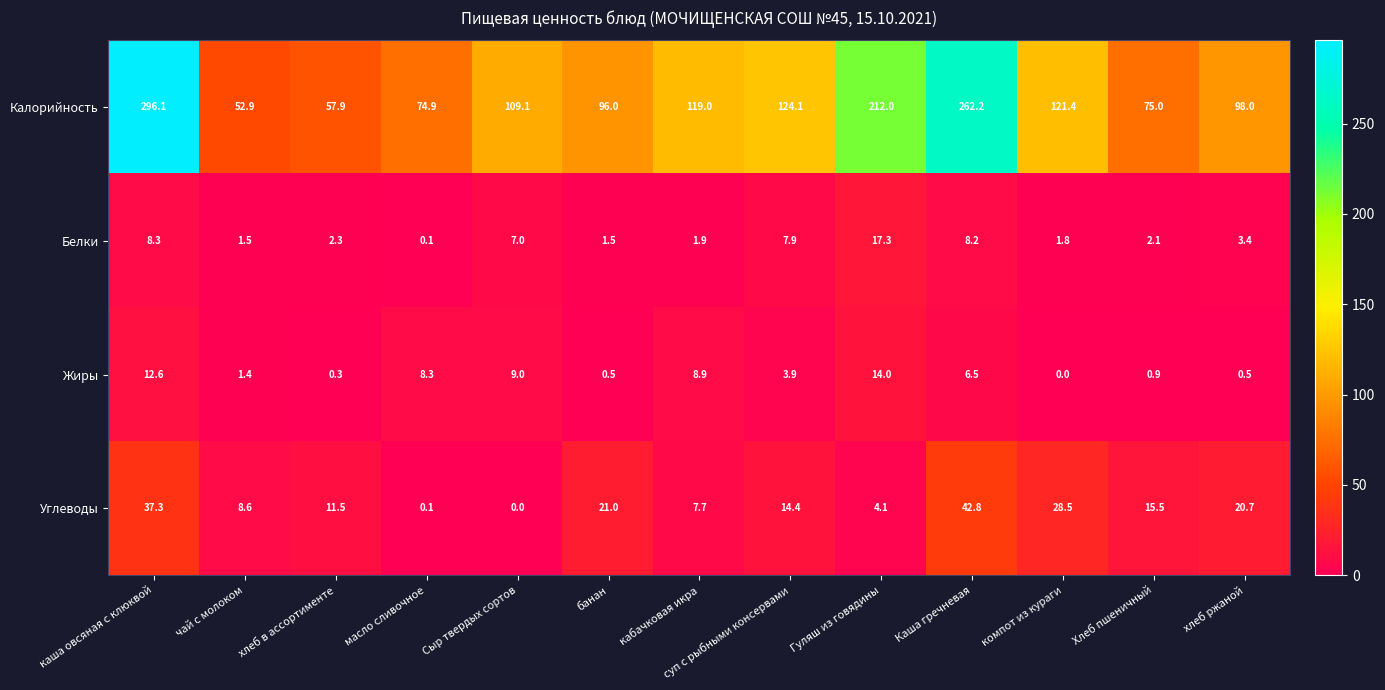

How many values in the Углеводы series are below 14?

6